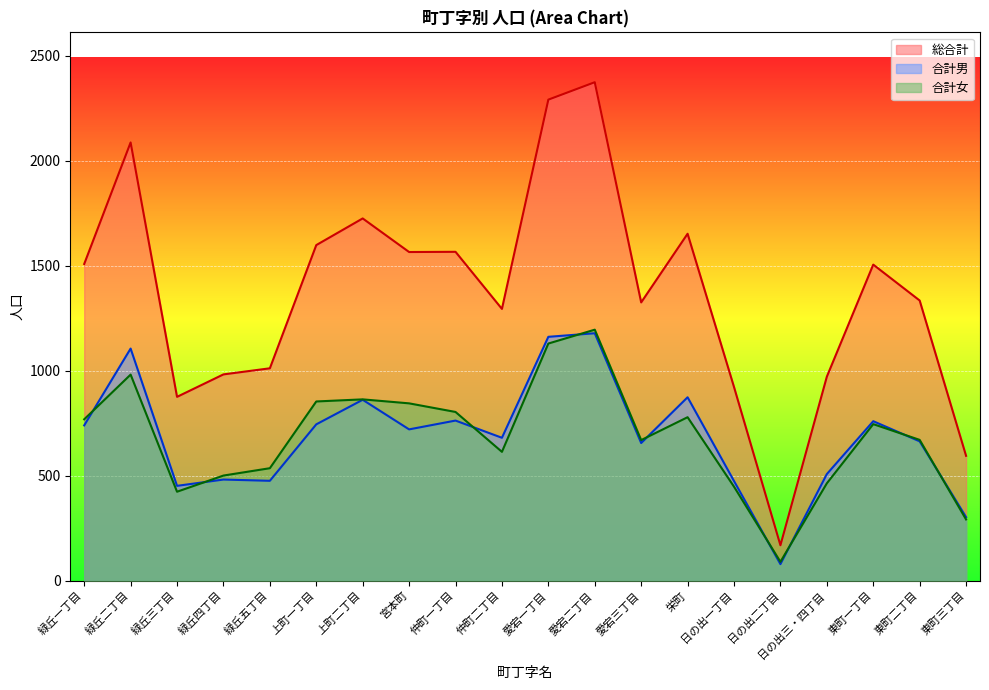

What is the total value across all series at 上町一丁目?

3198